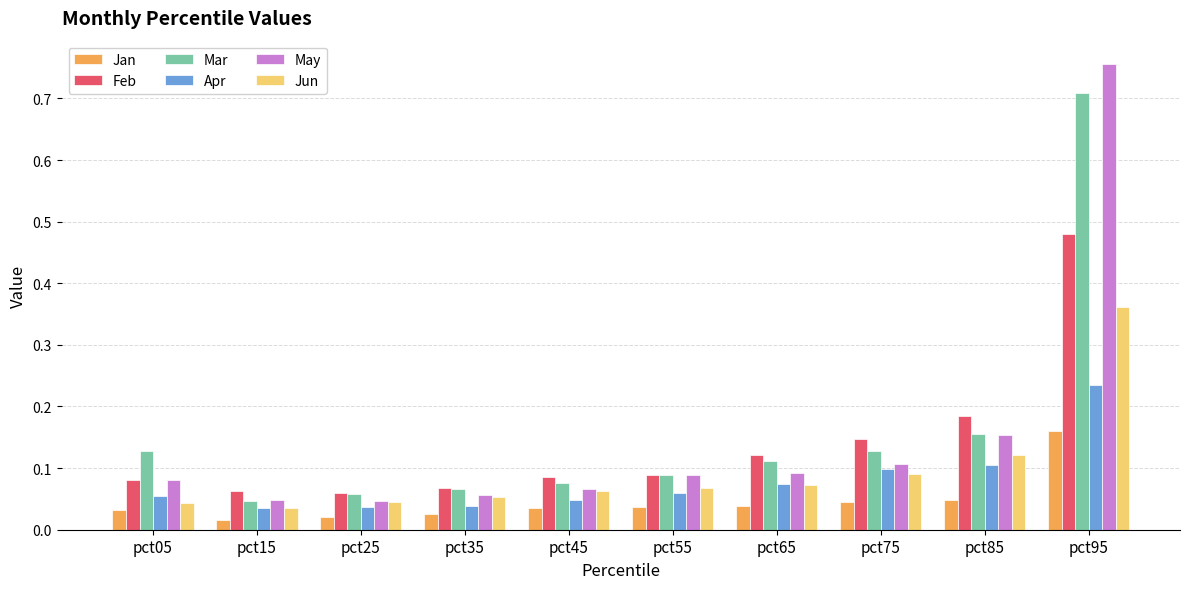

Which category has the highest value in the Jan series?

pct95